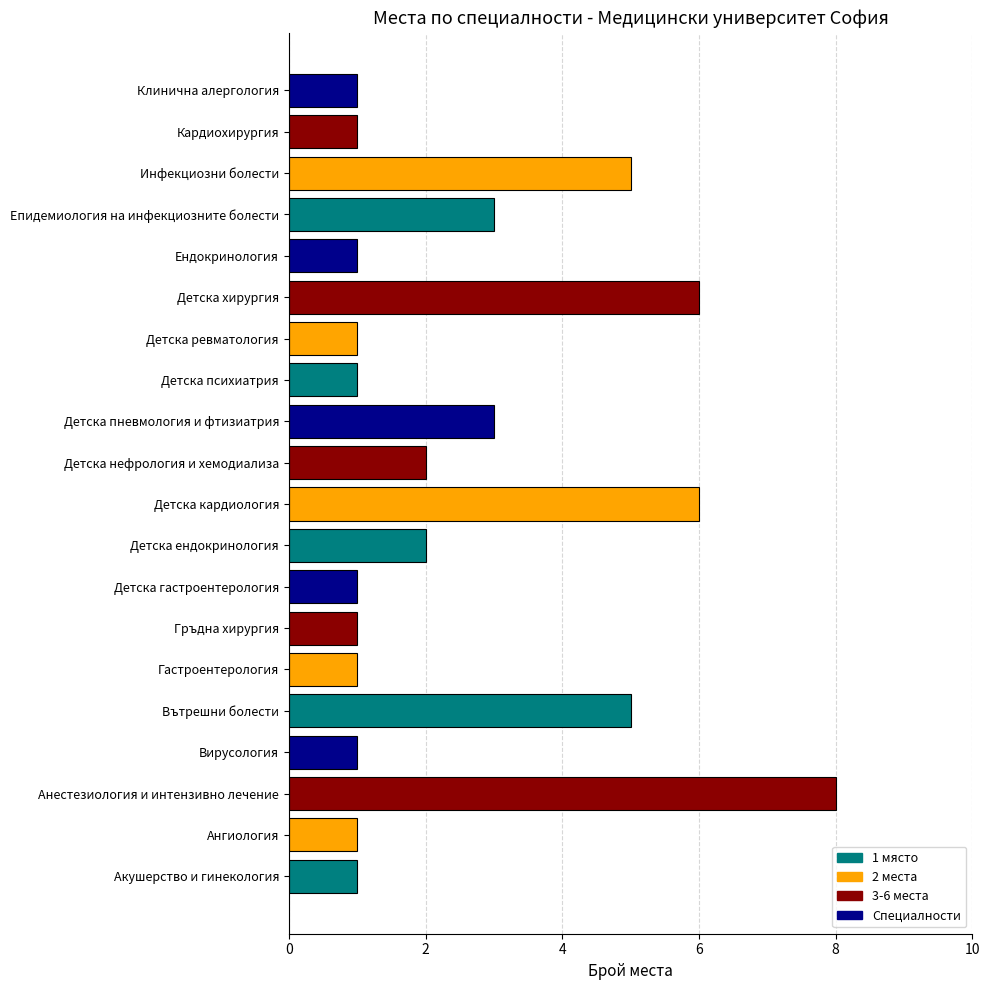

Is it true that the value at Ендокринология is 1?

True